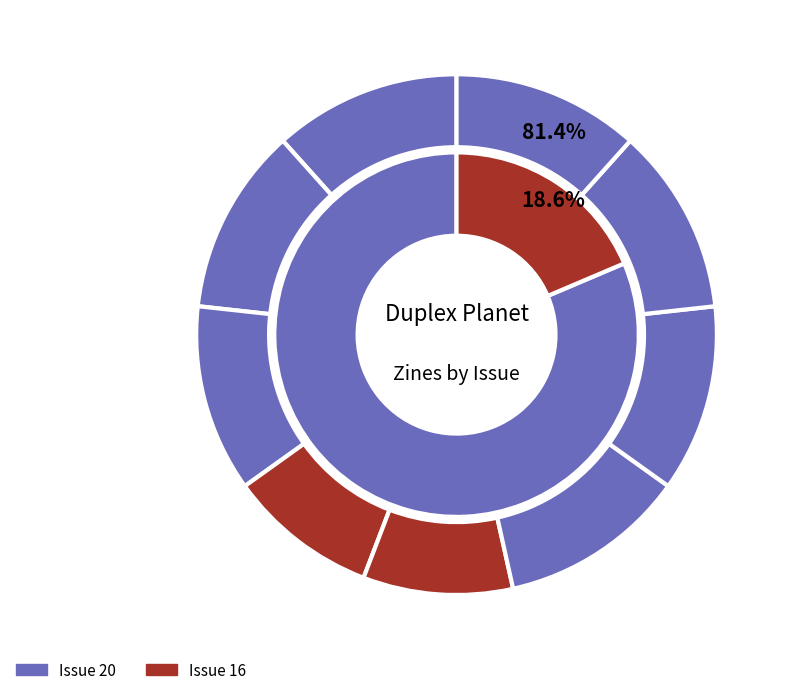

True or false: 5235 accounts for 12% of the total.

True